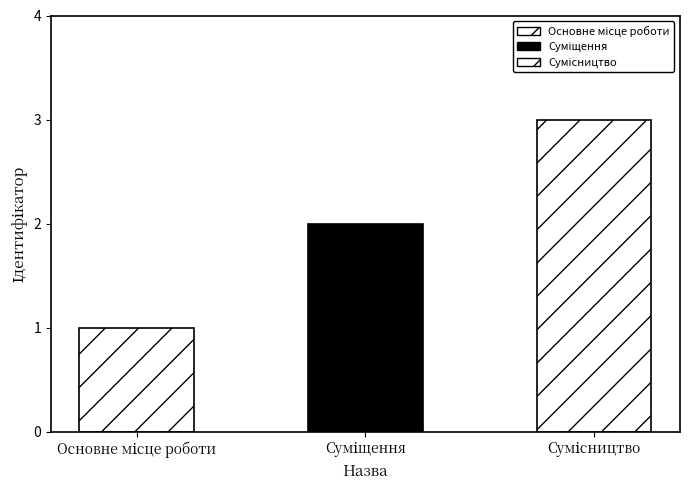

Reading left to right, extract all data points from this chart.

1	2	3